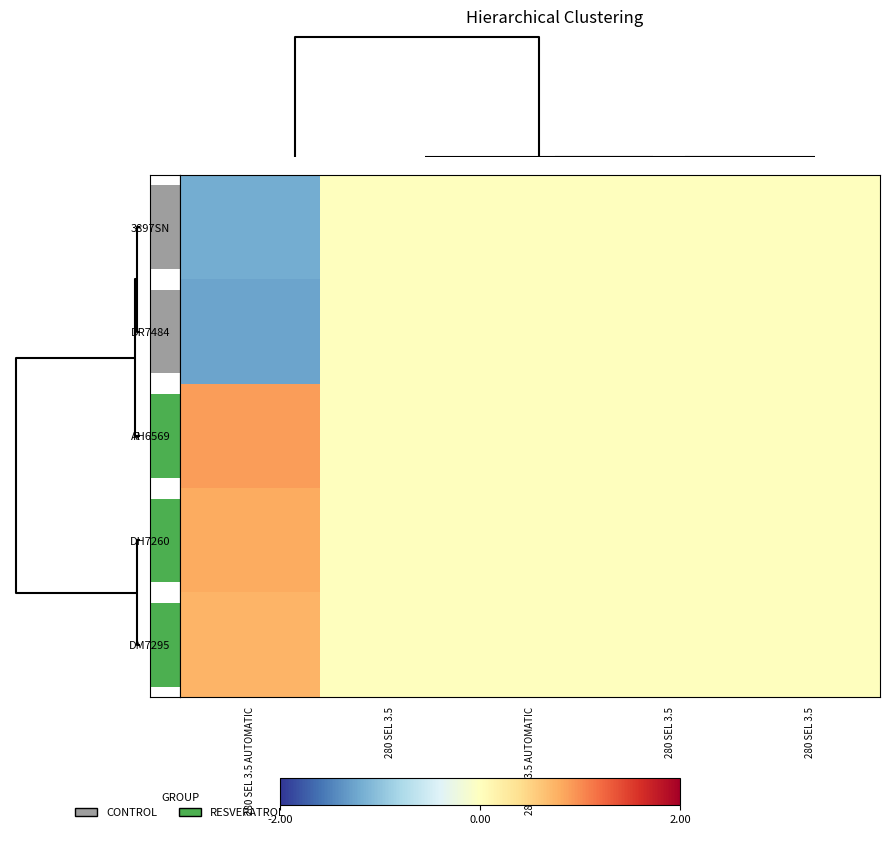

Reading left to right, transcribe all the data shown in this chart.

3897SN: 280 SEL 3.5 AUTOMATIC=-1.2	280 SEL 3.5=0.0	280 SEL 3.5 AUTOMATIC=0.0	280 SEL 3.5=0.0	280 SEL 3.5=0.0
DR7484: 280 SEL 3.5 AUTOMATIC=-1.3	280 SEL 3.5=0.0	280 SEL 3.5 AUTOMATIC=0.0	280 SEL 3.5=0.0	280 SEL 3.5=0.0
AH6569: 280 SEL 3.5 AUTOMATIC=0.9	280 SEL 3.5=0.0	280 SEL 3.5 AUTOMATIC=0.0	280 SEL 3.5=0.0	280 SEL 3.5=0.0
DH7260: 280 SEL 3.5 AUTOMATIC=0.8	280 SEL 3.5=0.0	280 SEL 3.5 AUTOMATIC=0.0	280 SEL 3.5=0.0	280 SEL 3.5=0.0
DM7295: 280 SEL 3.5 AUTOMATIC=0.7	280 SEL 3.5=0.0	280 SEL 3.5 AUTOMATIC=0.0	280 SEL 3.5=0.0	280 SEL 3.5=0.0